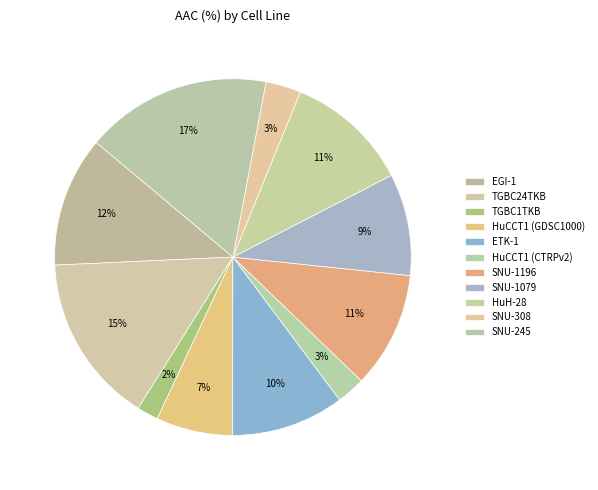

Count the number of slices in the pie.

11